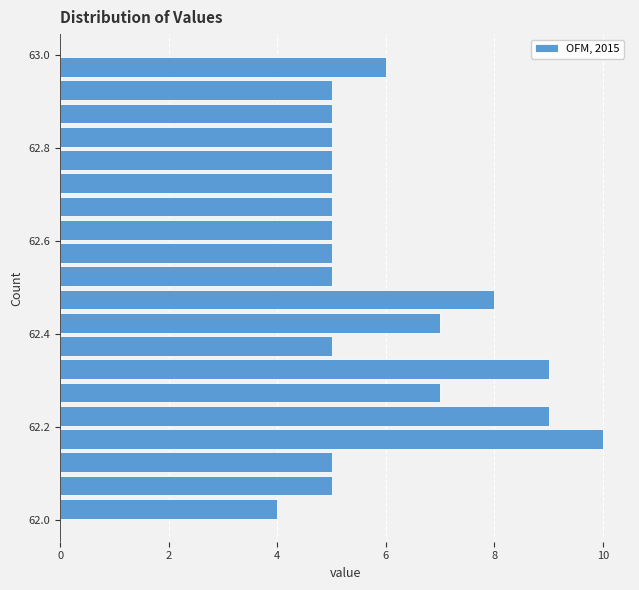

Around what value on the y-axis is the longest bar? Give the approximate position of its centre, as read against the axis.

62.18